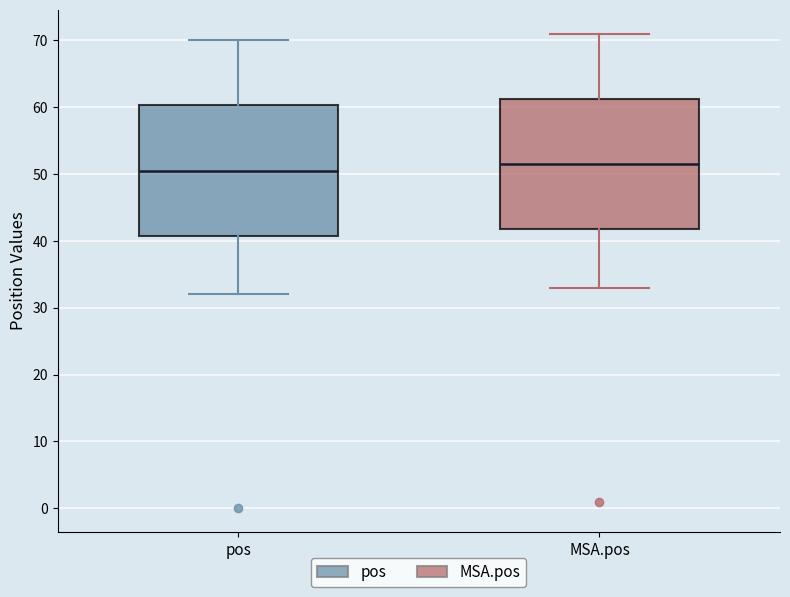

Which box has the lowest median line?

pos